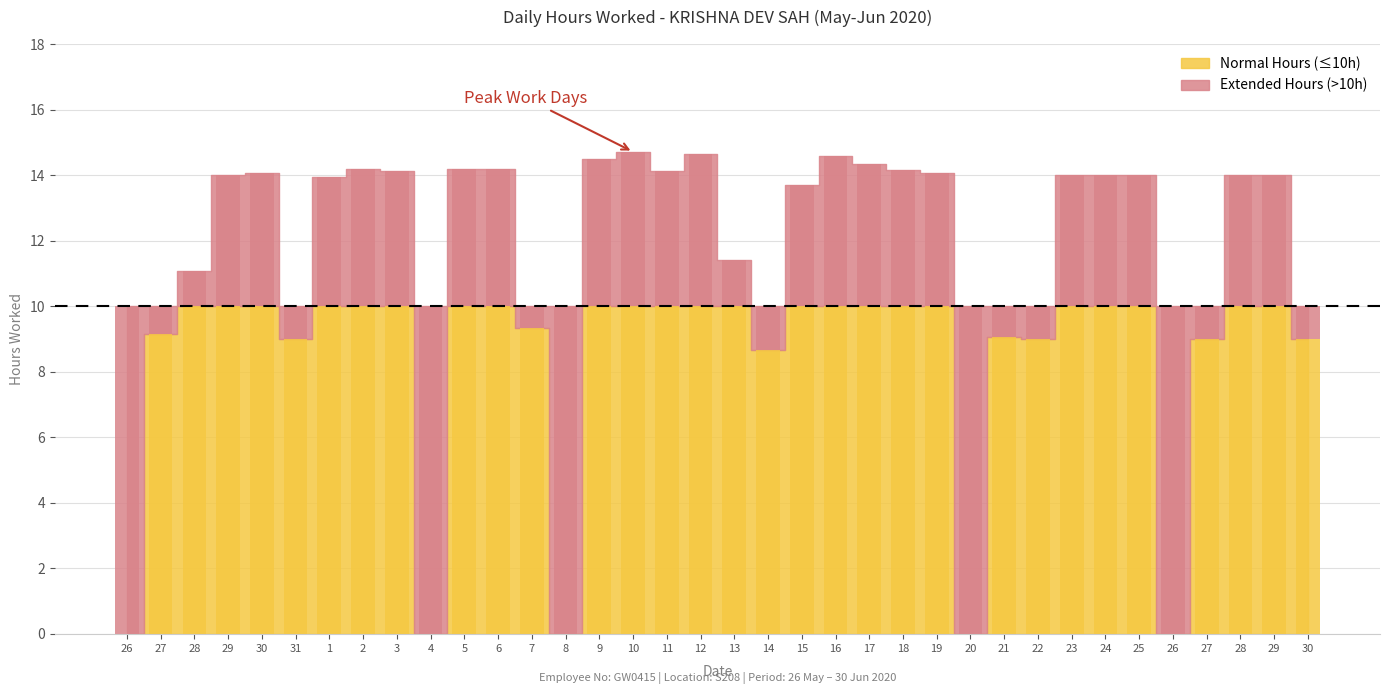

Does the chart contain stacked bars?

No